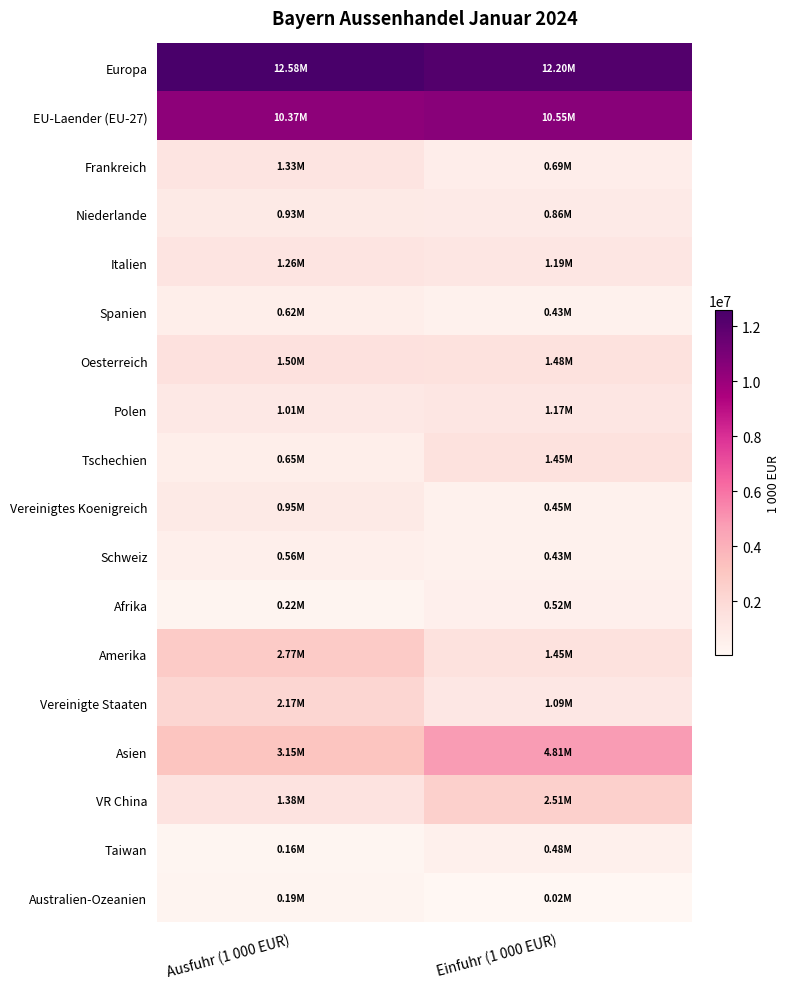

At which category does the chart reach its minimum across all series?

Einfuhr (1 000 EUR)